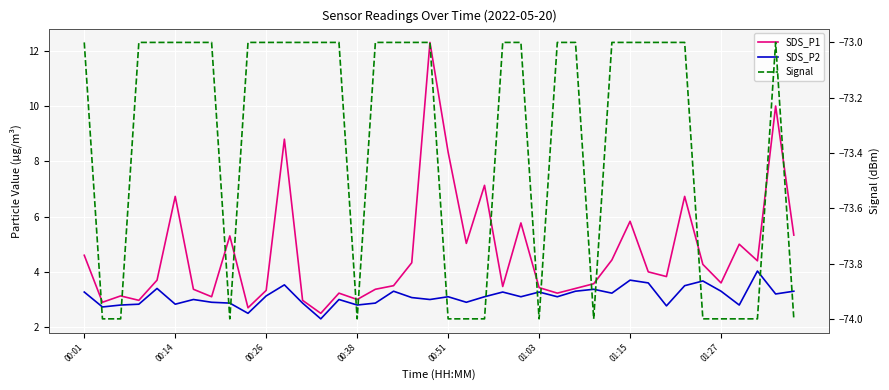

What is the sum of the Signal values at 38 and 35?

-147.0